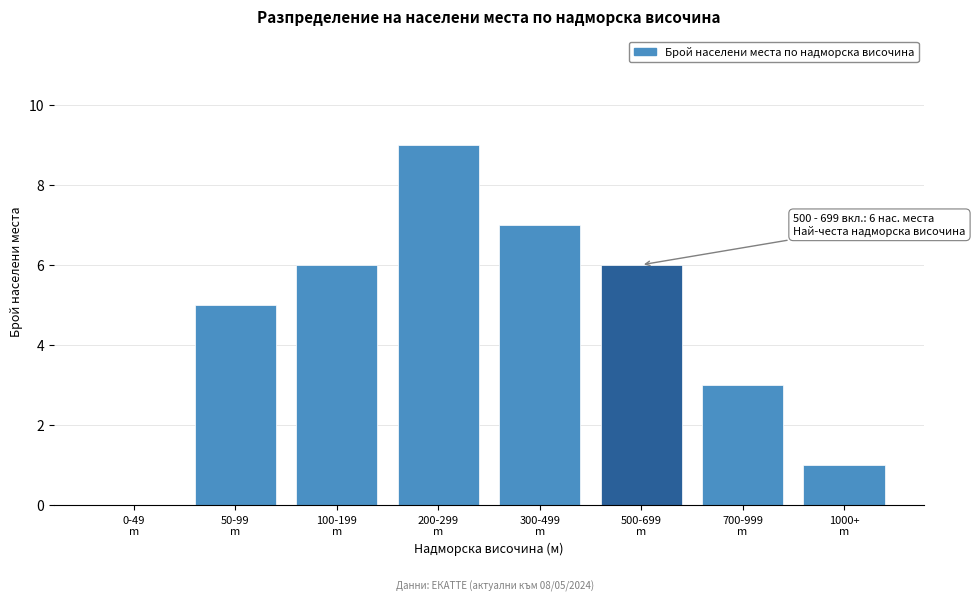

What is the sum of all values?

37